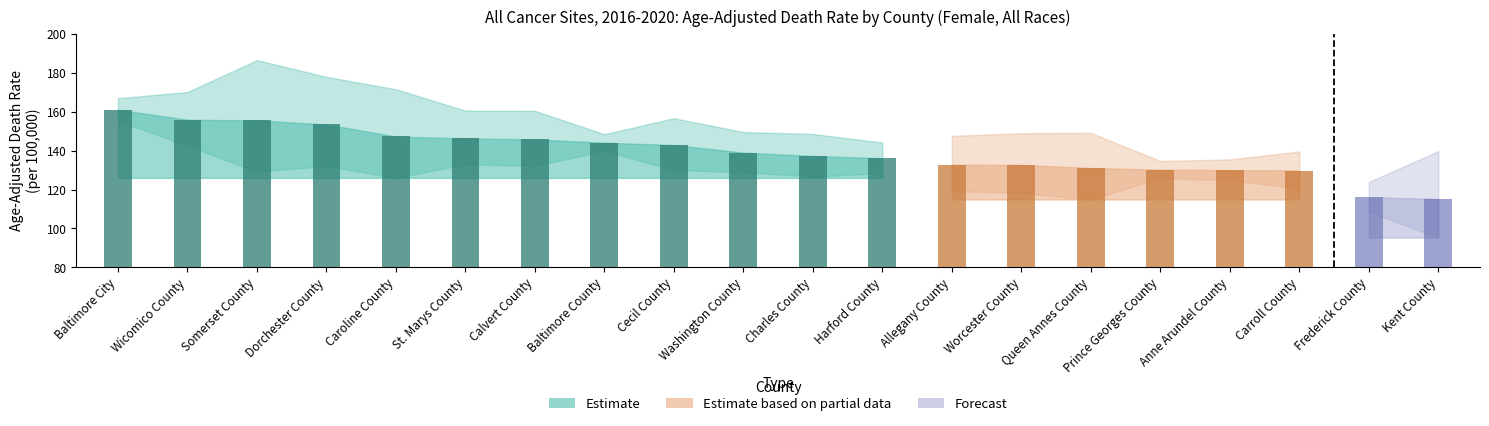

Count the number of categories in the chart.

20